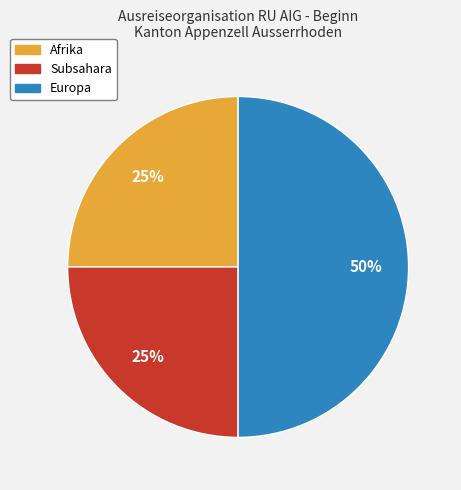

To the nearest percent, what percentage of the pie is Europa?

50%